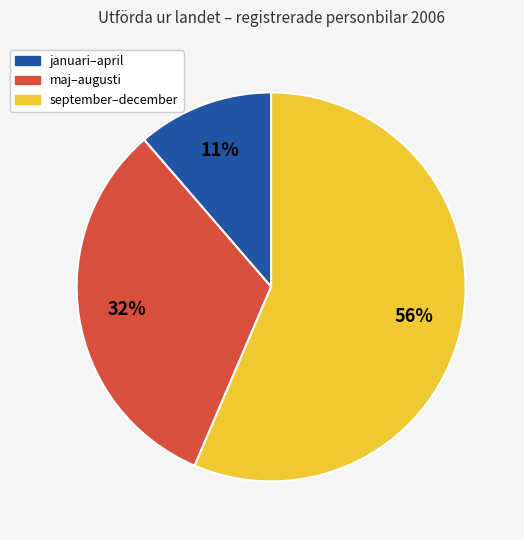

To the nearest percent, what is the difference between the largest and smallest slice percentages?

45%